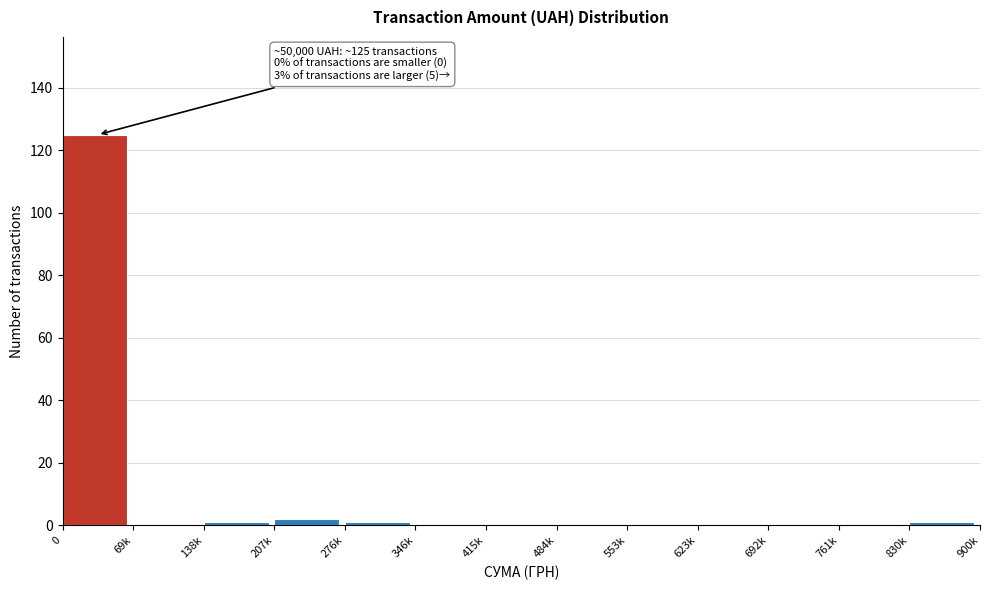

Reading right to left, what are all the values shown in this chart?

830k=1	761k=0	692k=0	623k=0	553k=0	484k=0	415k=0	346k=0	276k=1	207k=2	138k=1	69k=0	0=125